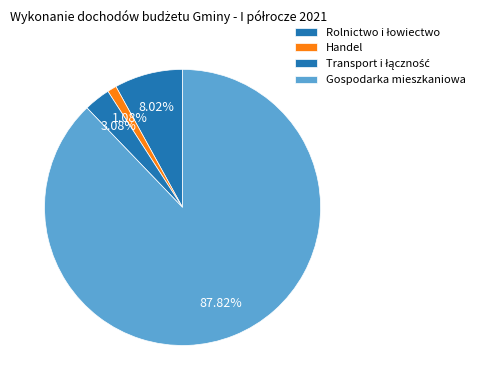

How many slices are in this pie chart?

4